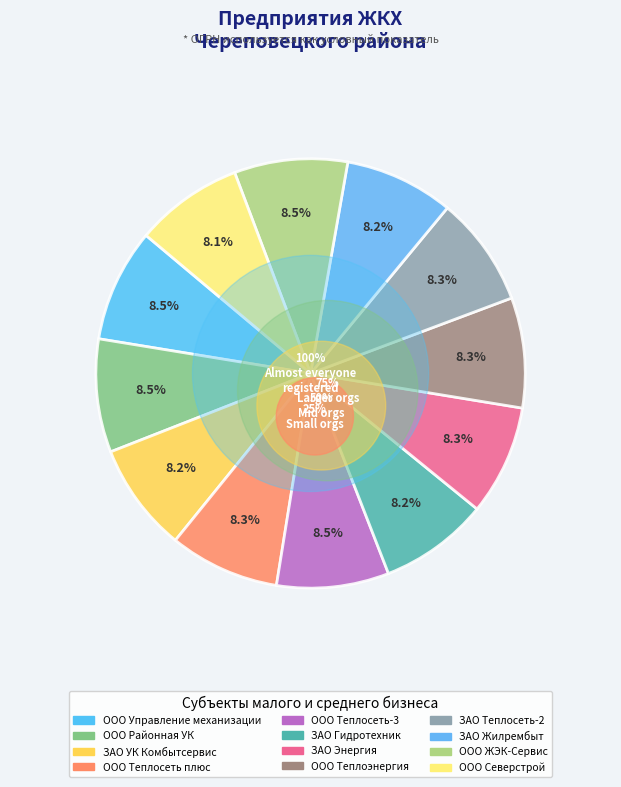

Rank the categories by value from lowest to highest.

ООО Северстрой, ЗАО Жилрембыт, ЗАО Гидротехник, ЗАО УК Комбытсервис, ЗАО Теплосеть-2, ЗАО Энергия, ООО Теплоэнергия, ООО Теплосеть плюс, ООО Теплосеть-3, ООО Управление механизации, ООО Районная УК, ООО ЖЭК-Сервис